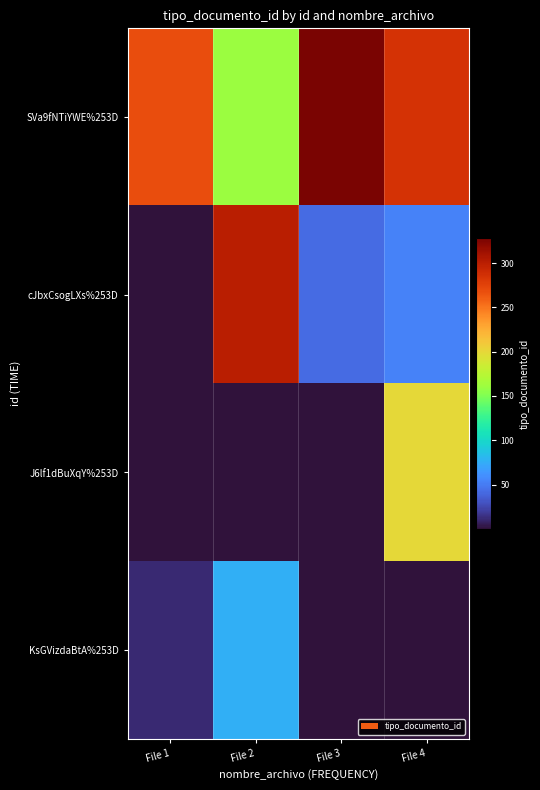

At which category is the sum across all series the highest?

File 2